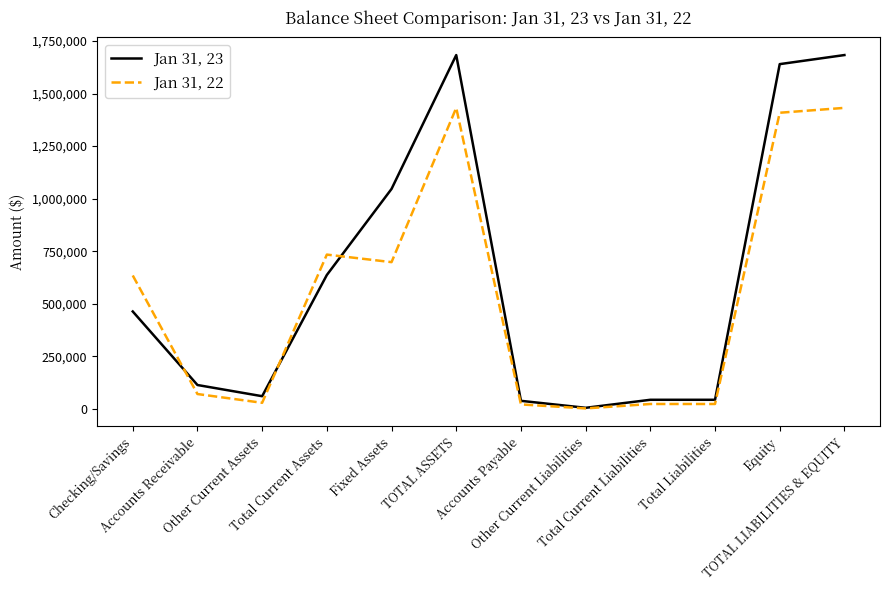

Which series has the largest total across all categories?

Jan 31, 23